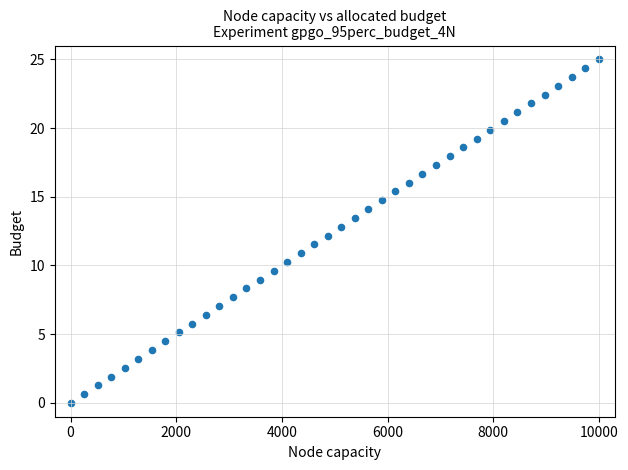

What is the range of Y values (max minus min)?

25.0